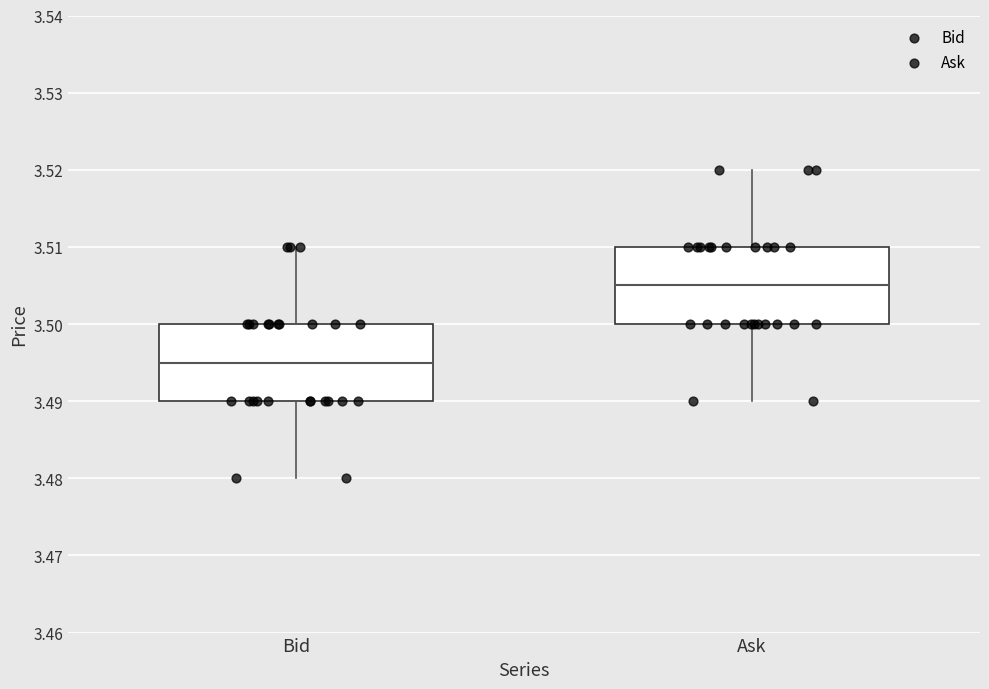

Which box's median line is the highest?

Ask